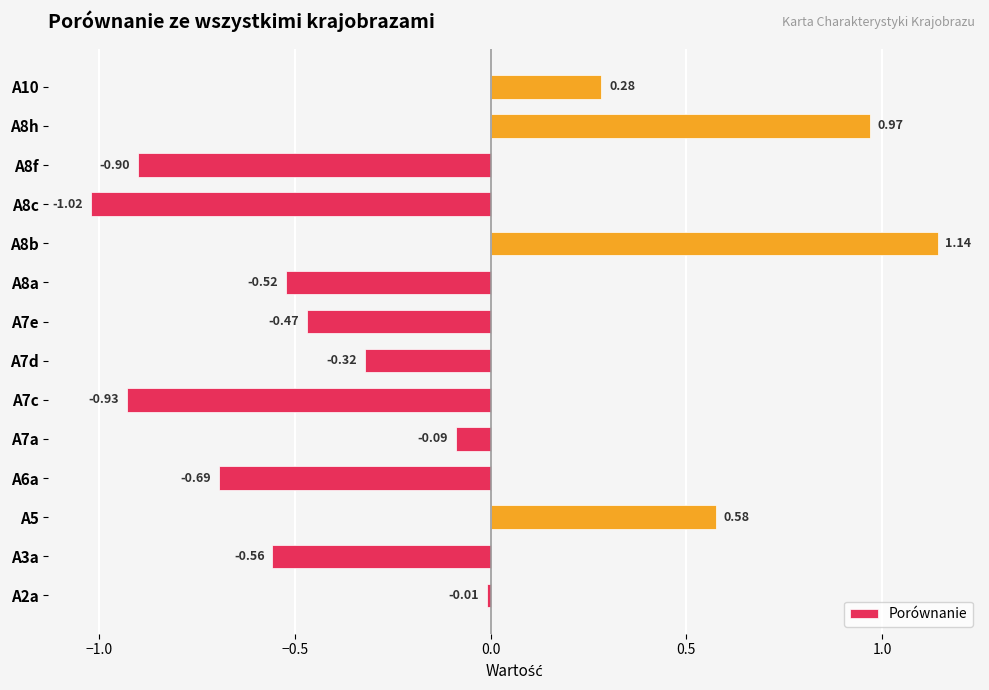

Which has a higher value, A6a or A8a?

A8a